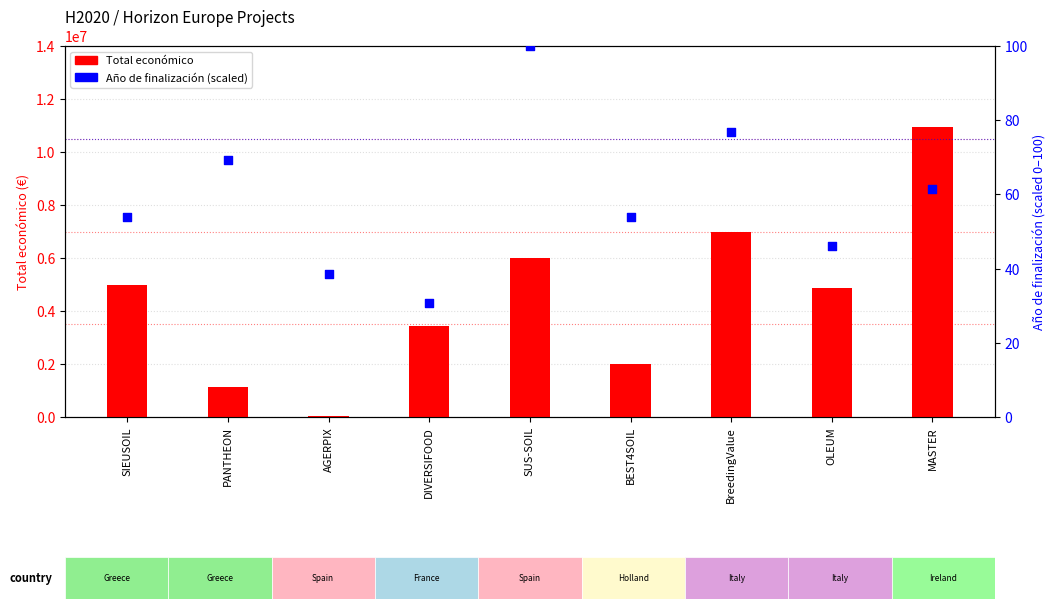

Which series has the widest spread of Y values?

Total económico